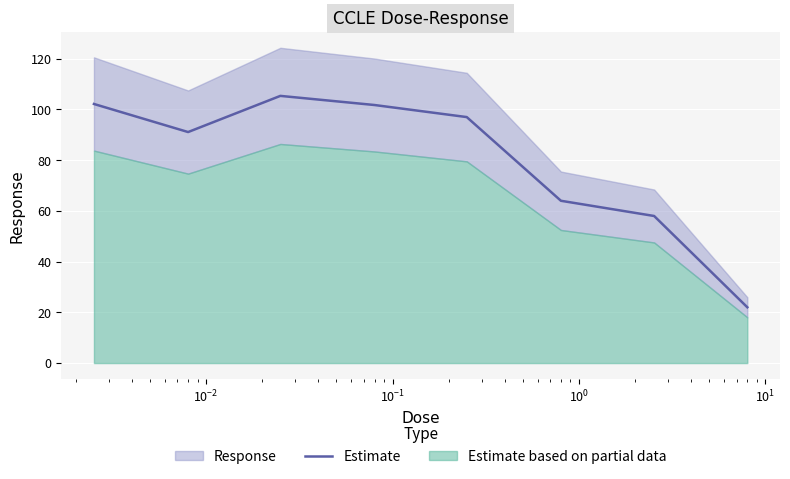

What is the lowest value of the Estimate series?

22.0